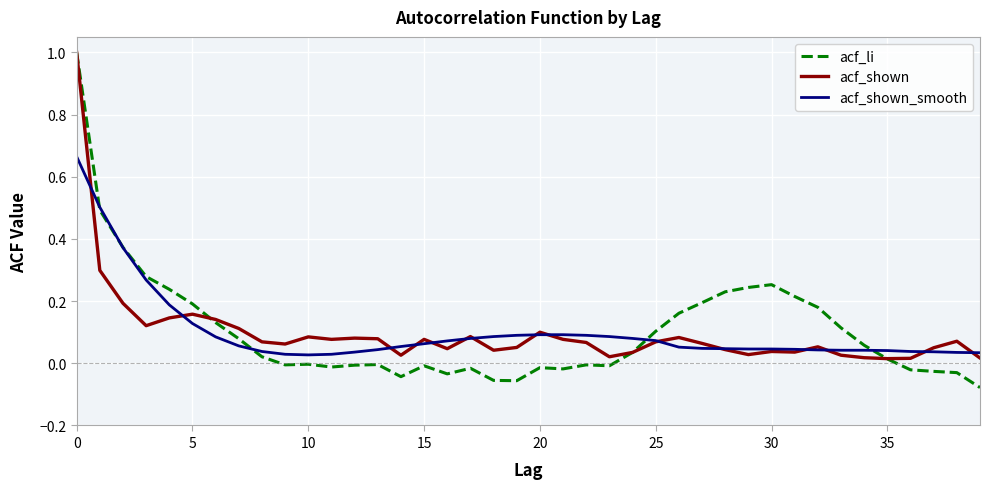

Which series has the widest spread of values?

acf_li